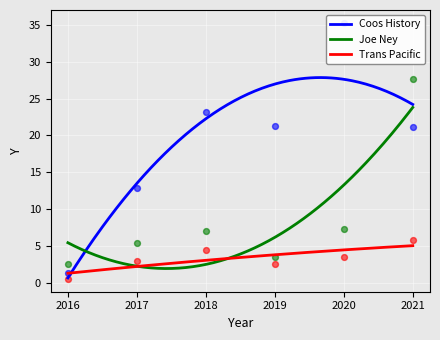

What are all the series names shown in the legend?

Coos History, Joe Ney, Trans Pacific